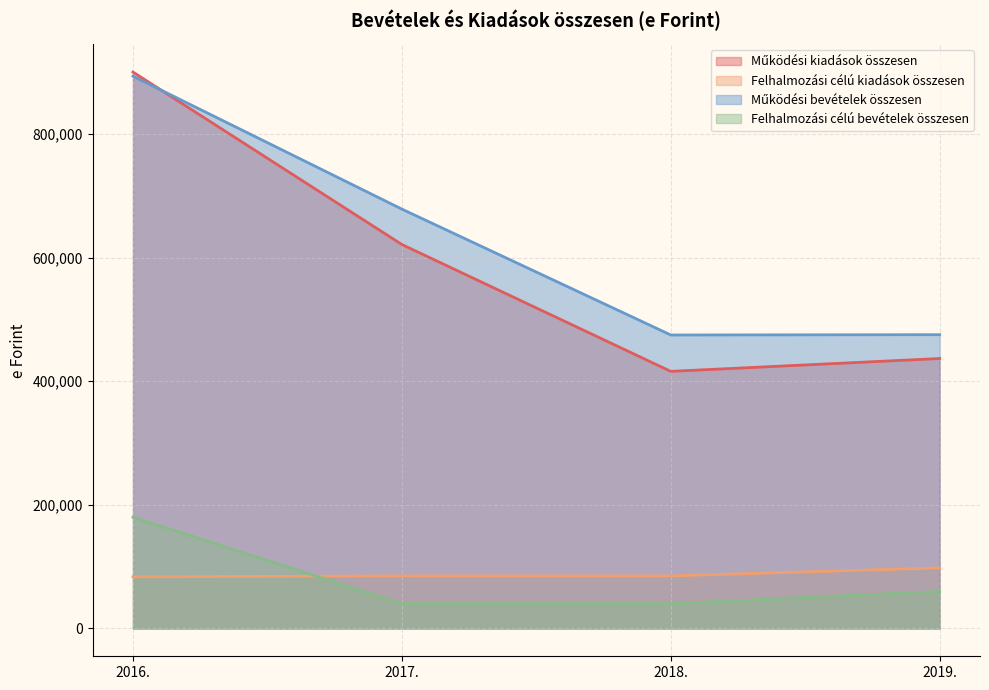

Which category has the lowest value across all series?

2017.